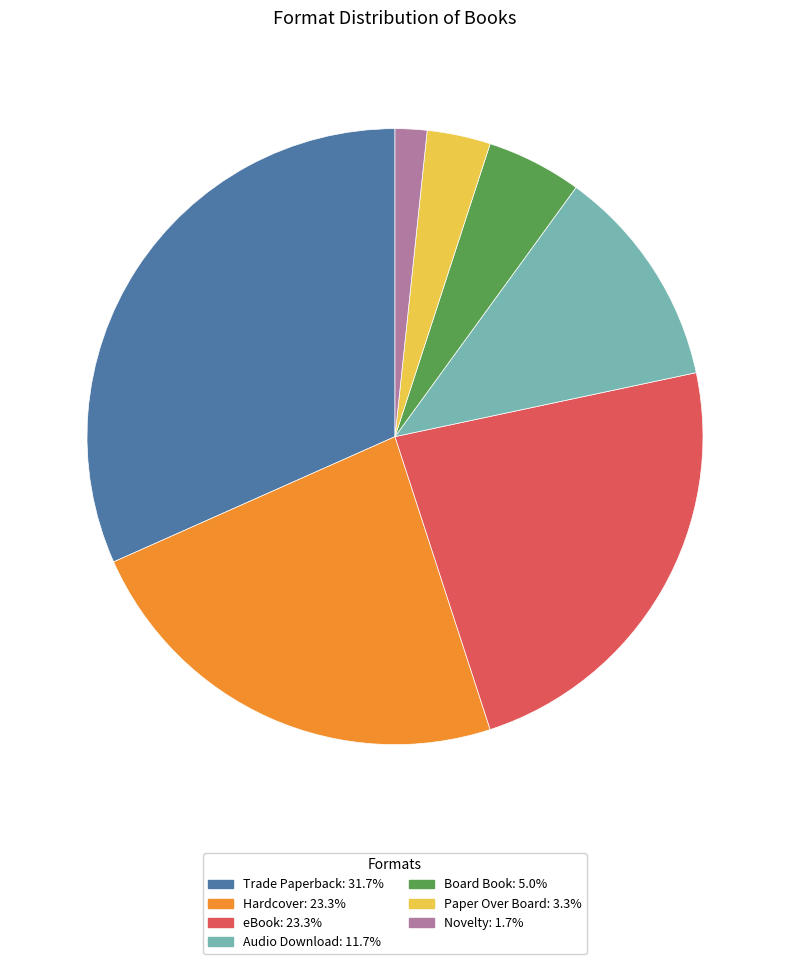

Approximately how many times larger is the value at Board Book compared to Paper Over Board?

1.5